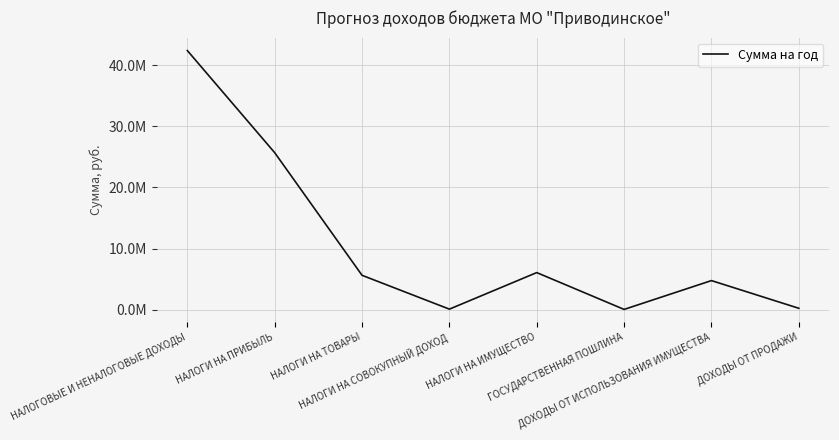

True or false: the data shows 16006364.5 at НАЛОГИ НА ПРИБЫЛЬ.

False